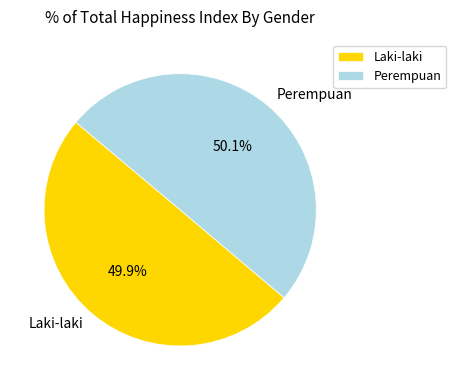

Approximately how many times larger is the value at Perempuan compared to Laki-laki?

1.0